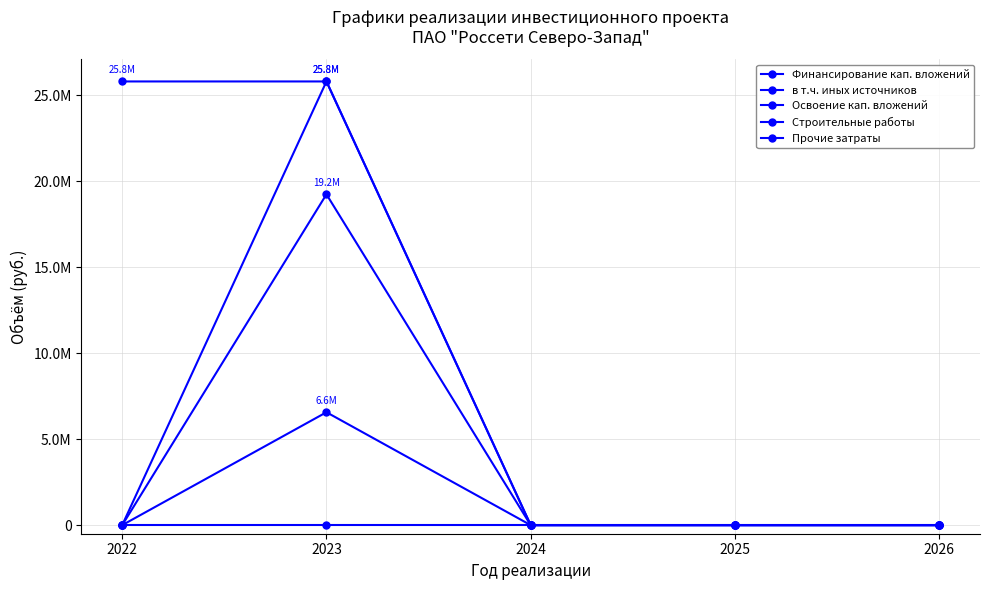

Is this an area chart (filled region under the line)?

No